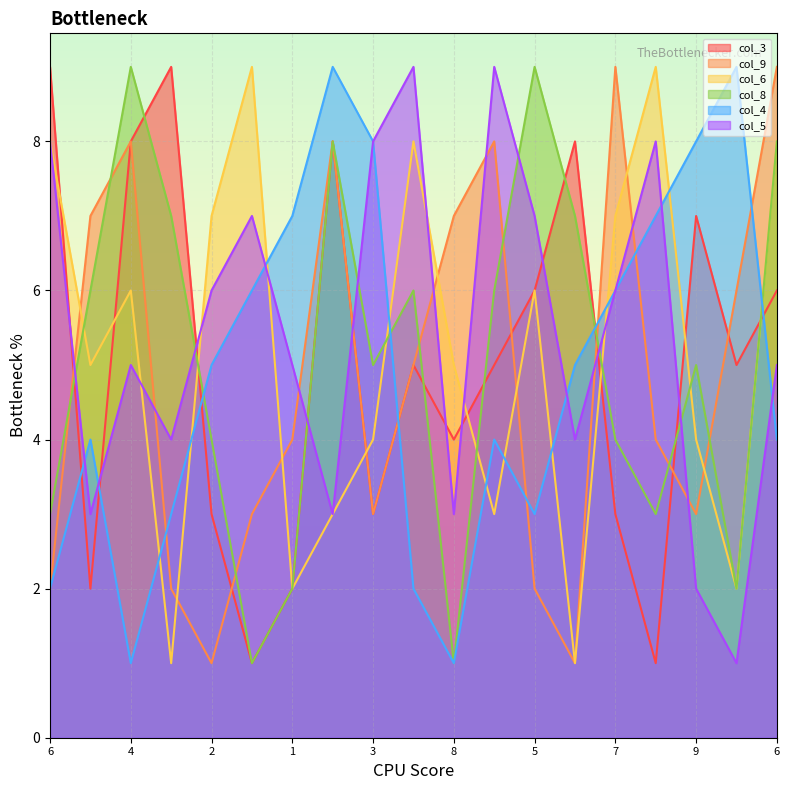

How many intersections are there between col_5 and col_3?

10